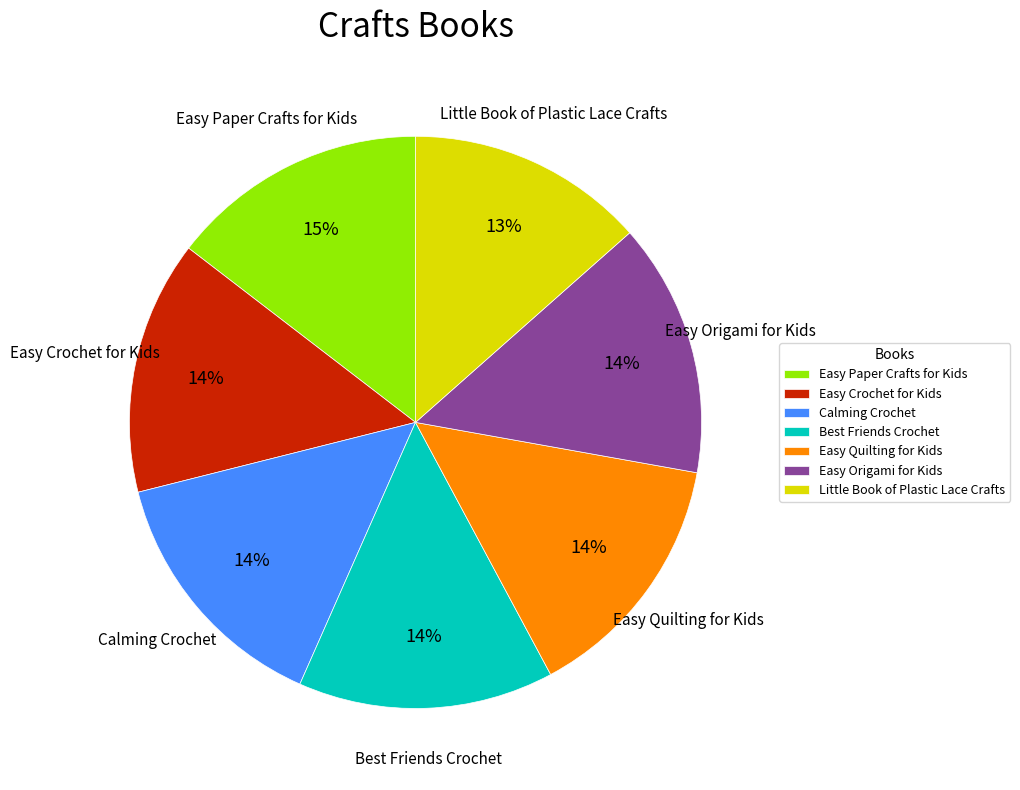

Which category has the smallest portion of the pie?

Little Book of Plastic Lace Crafts